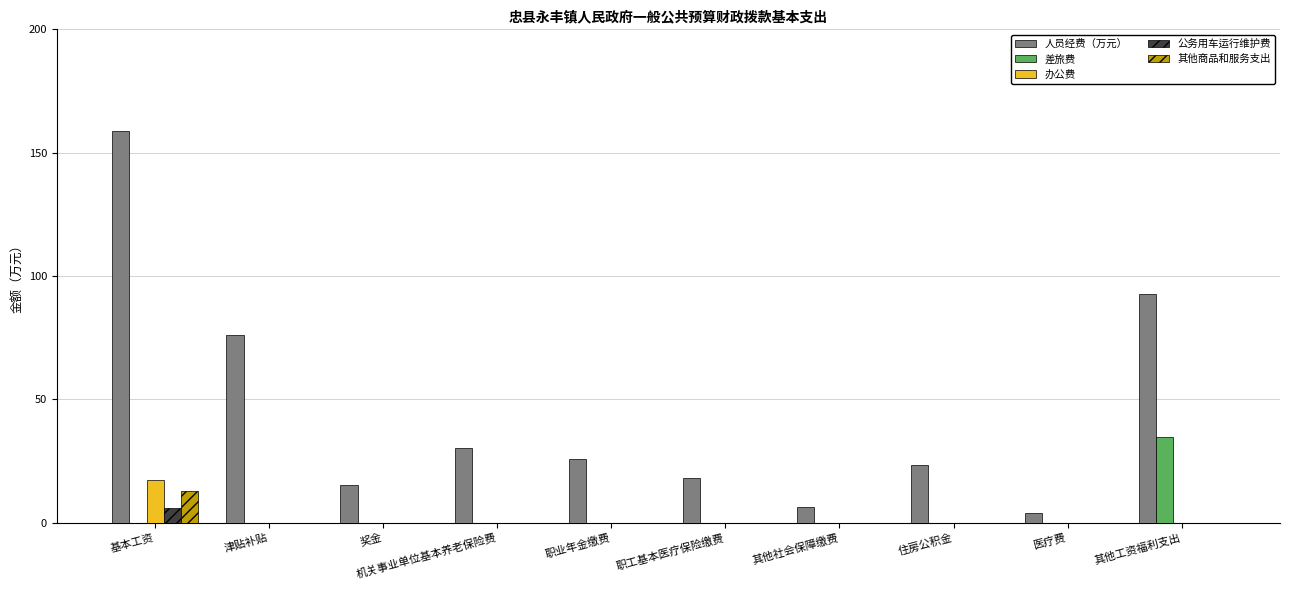

Which series changed the most between 其他社会保障缴费 and 其他工资福利支出?

人员经费（万元）